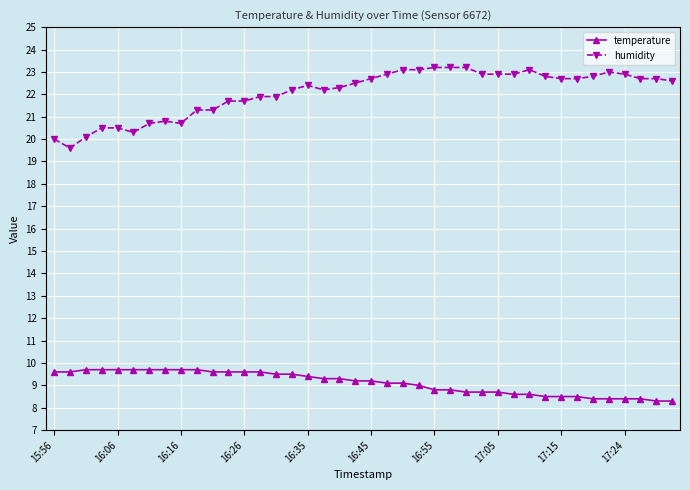

What is the difference between the maximum and minimum values in the humidity series?

3.6